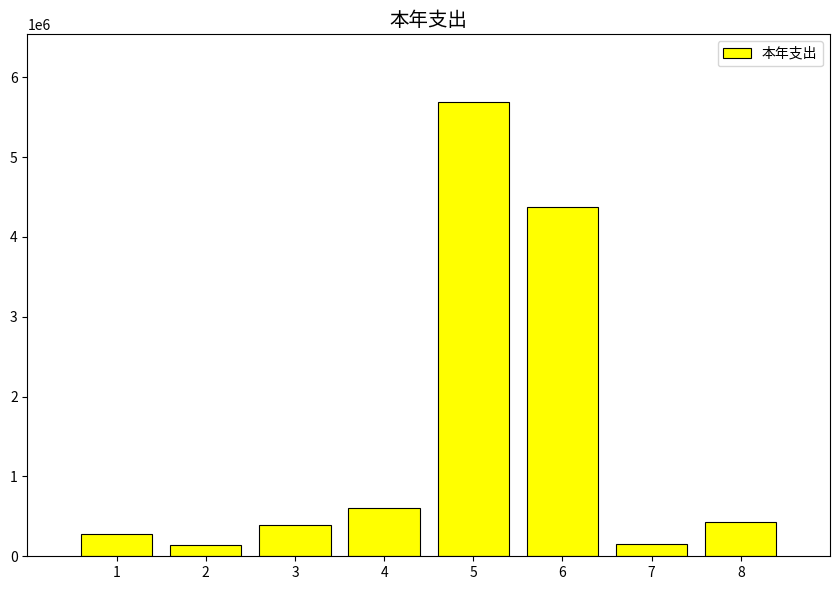

What is the ratio of the value at 1 to the value at 7?

1.8